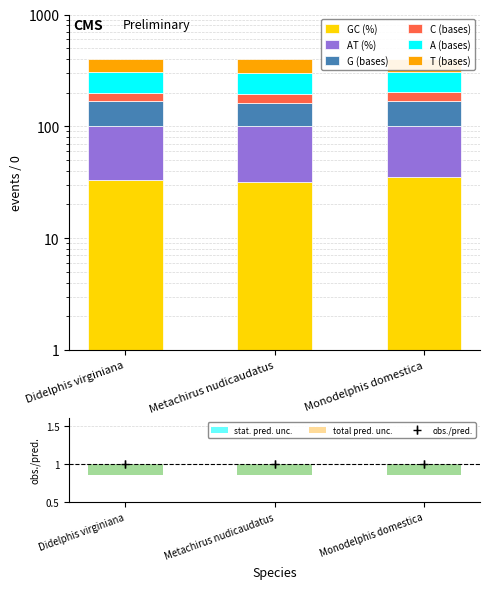

What is the total value across all series at Metachirus nudicaudatus?

397.0